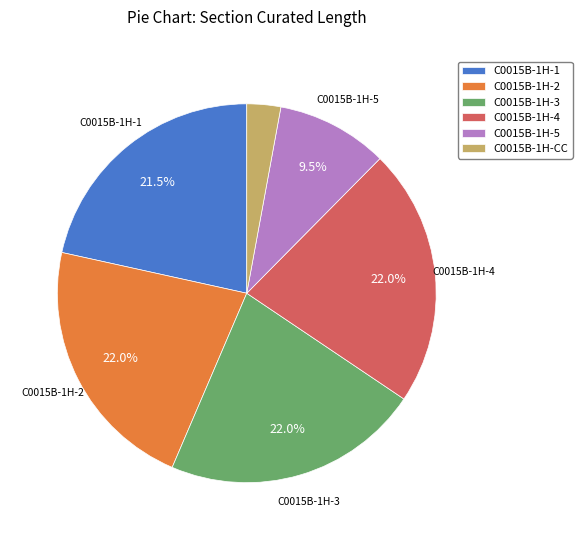

Which has a higher value, C0015B-1H-5 or C0015B-1H-1?

C0015B-1H-1